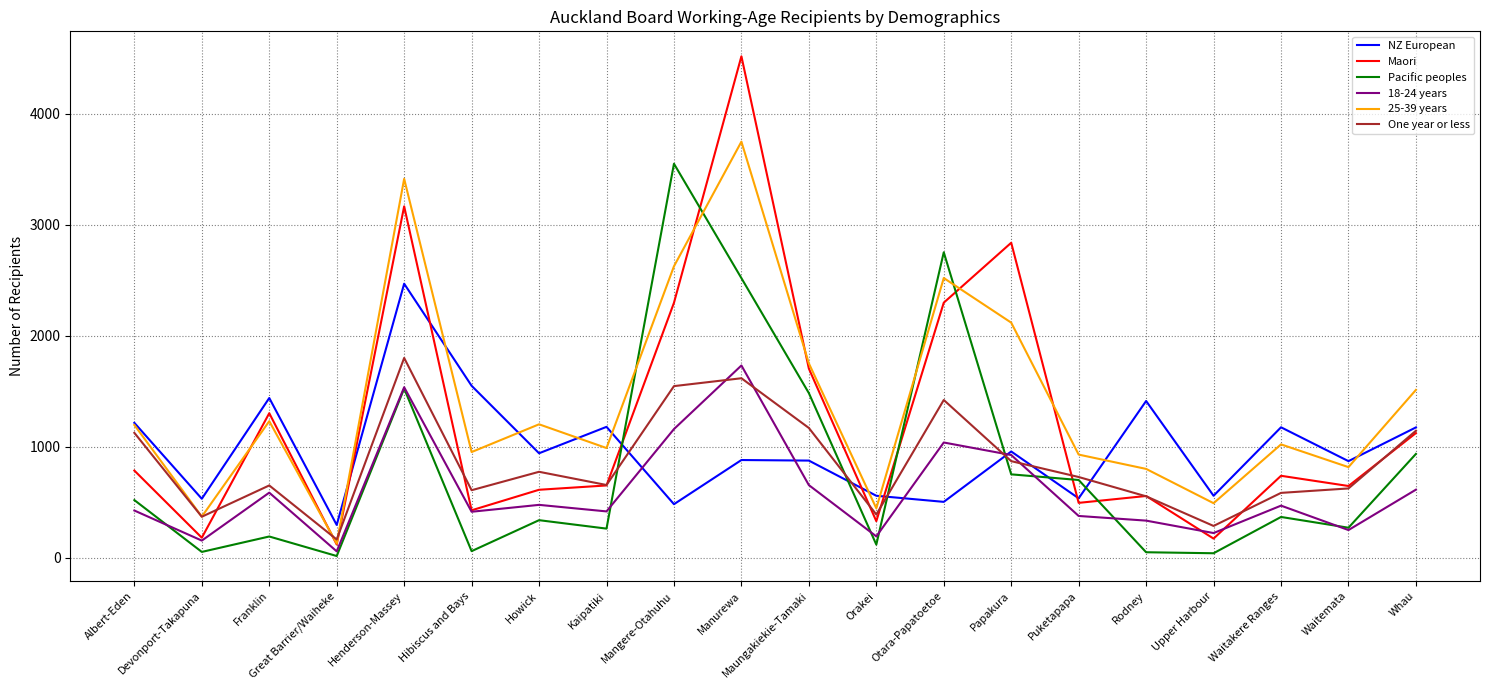

Rank the series by their maximum value, from highest to lowest.

Maori, 25-39 years, Pacific peoples, NZ European, One year or less, 18-24 years